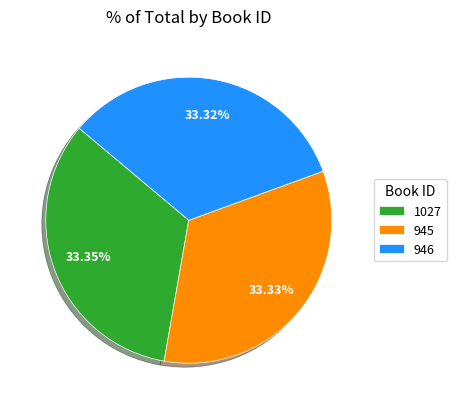

How many slices are in this pie chart?

3